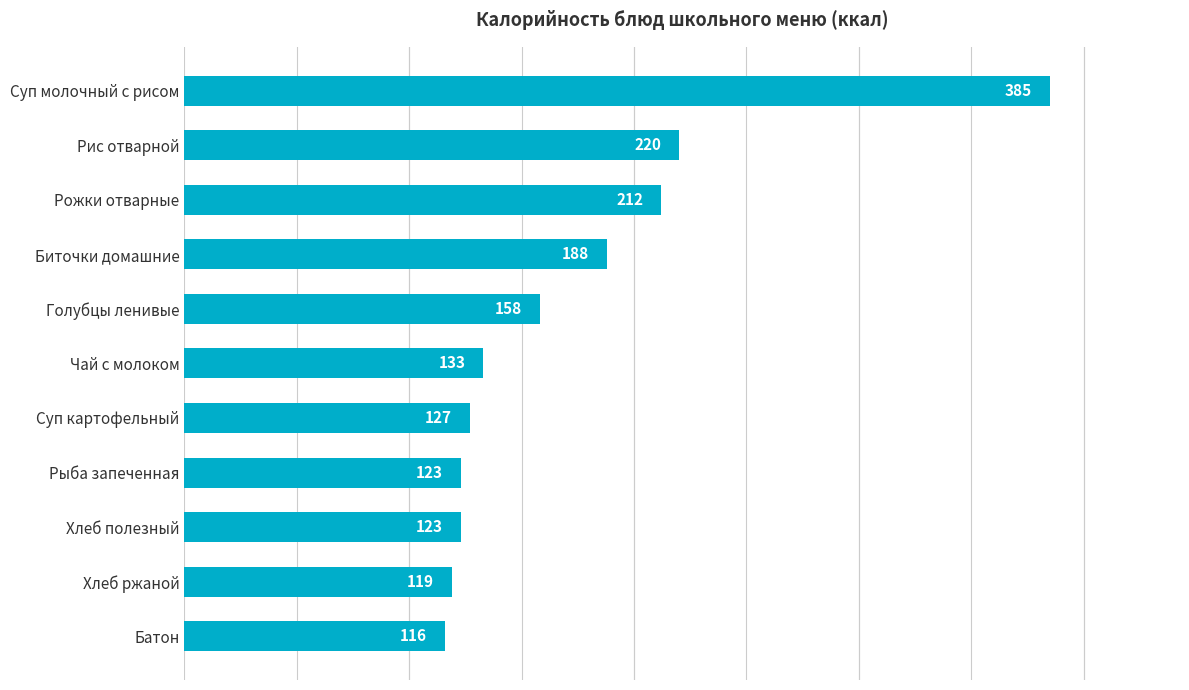

What value does the data have at Биточки домашние?

188